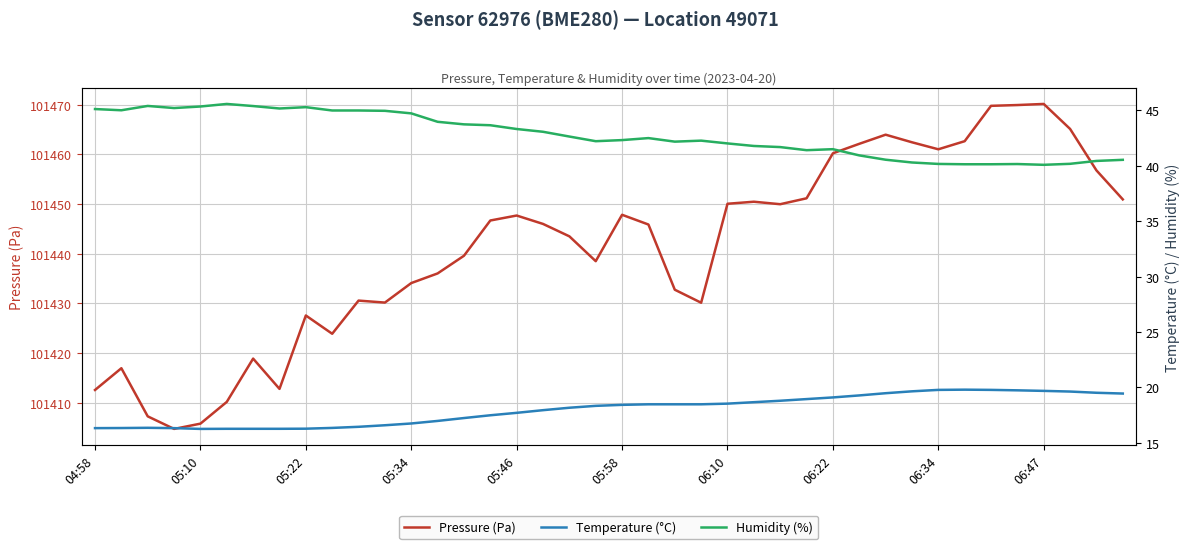

Is it true that Pressure (Pa) equals 47375.3 at 06:34?

False